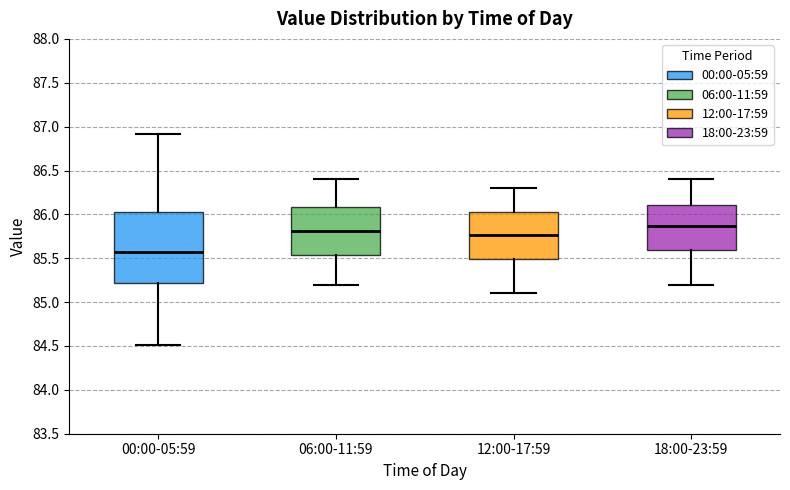

Which box's median line is the lowest?

00:00-05:59